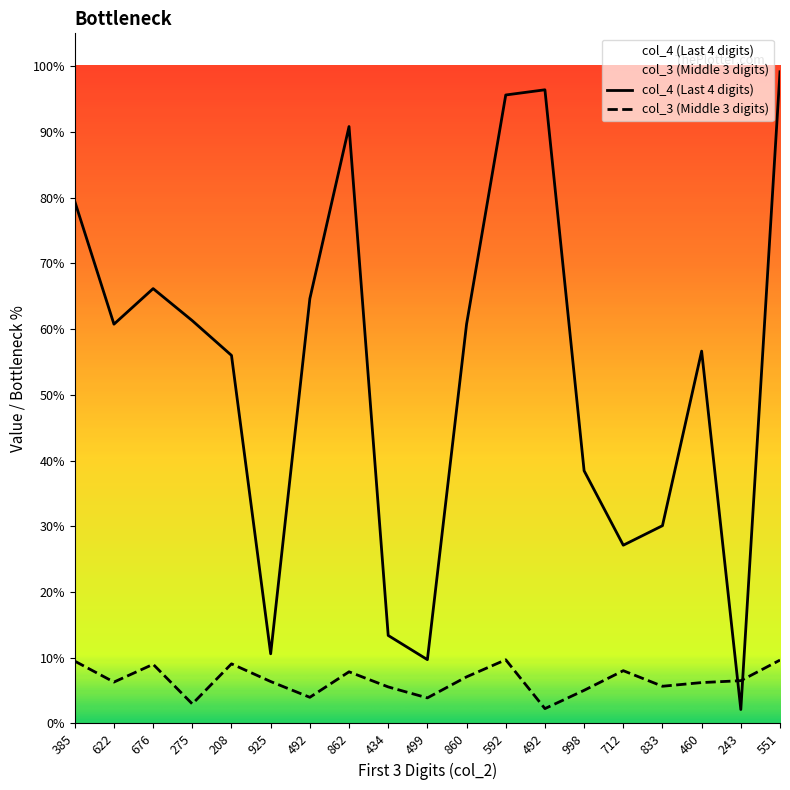

True or false: col_4 (Last 4 digits) has a value of 4779 at 592.

False